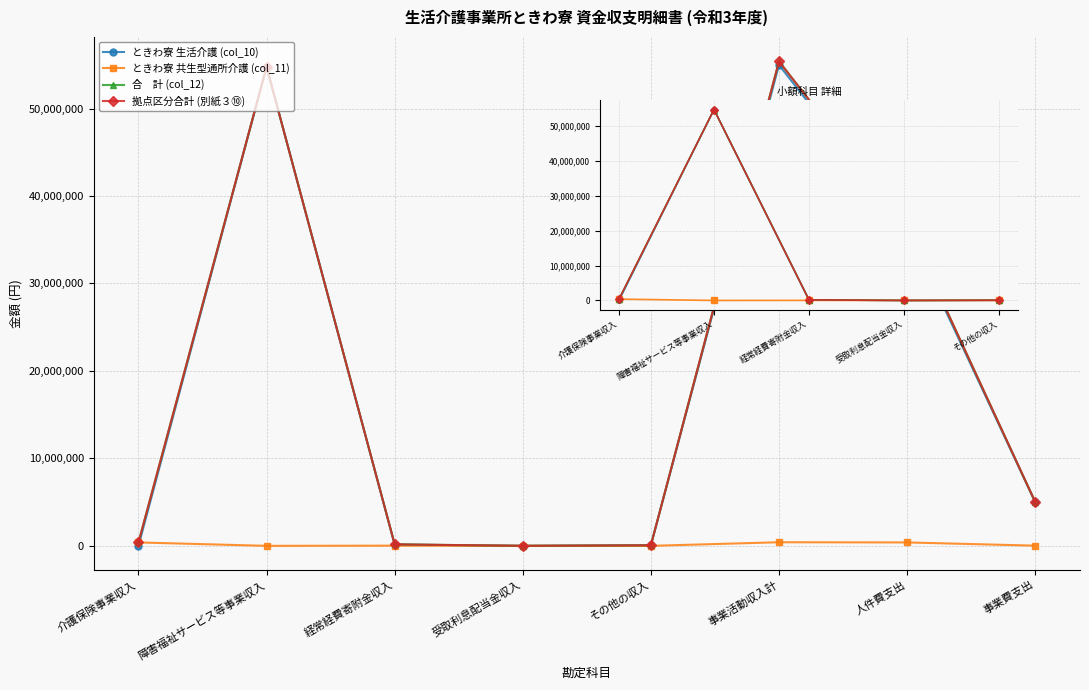

Which category has the highest value in the ときわ寮 共生型通所介護 (col_11) series?

介護保険事業収入